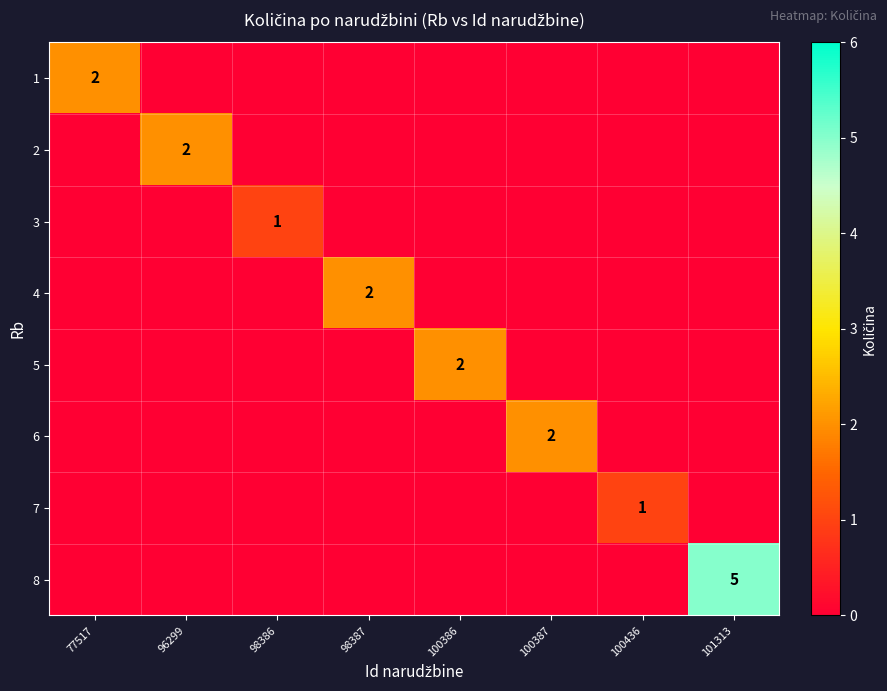

True or false: 8 has a value of 5 at 101313.

True